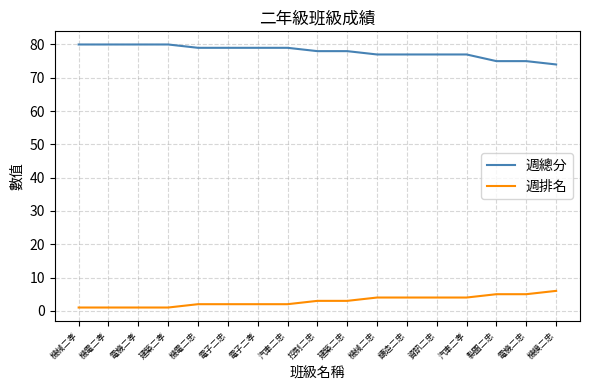

Read the 週總分 value at 鑄造二忠.

77